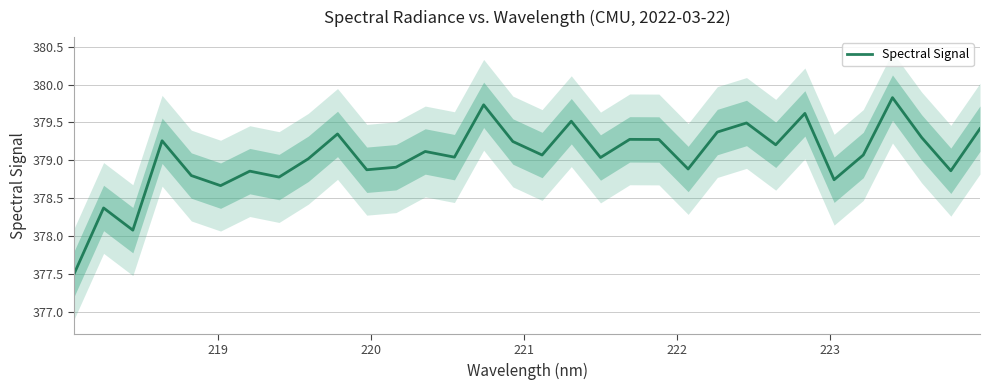

What is the minimum value shown in the chart?

377.5